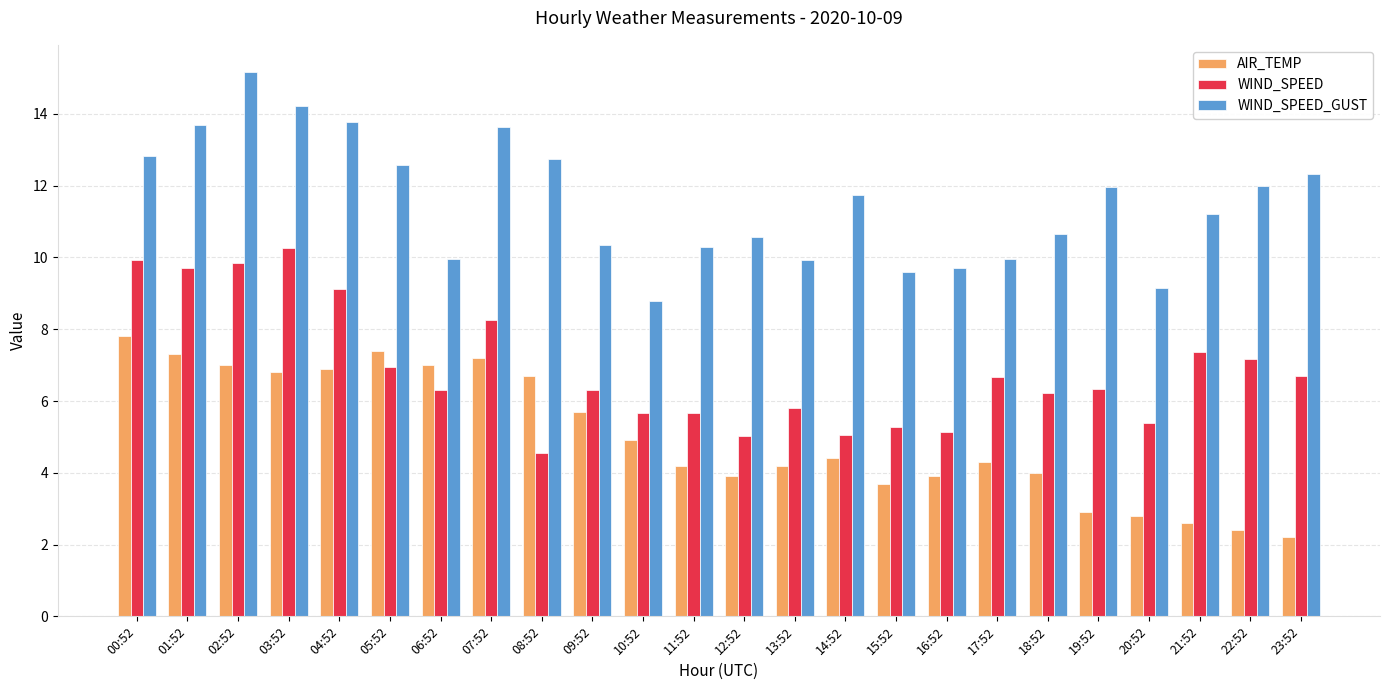

What value does the WIND_SPEED_GUST series have at 18:52?

10.7